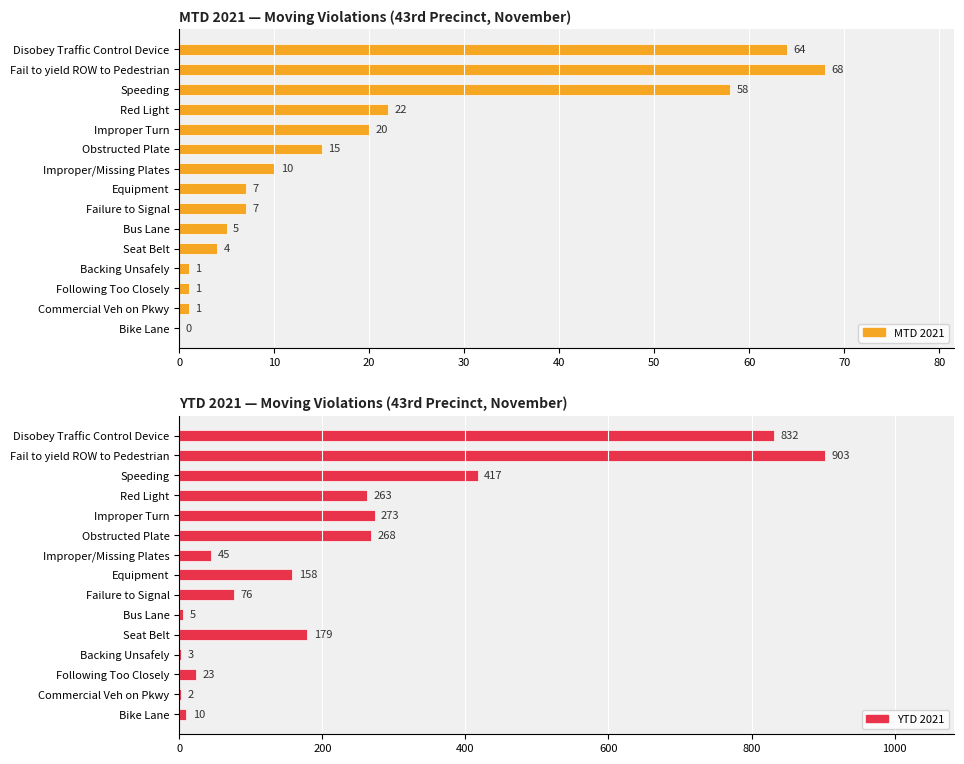

Between Fail to yield ROW to Pedestrian and Failure to Signal, which series saw the biggest shift?

YTD 2021